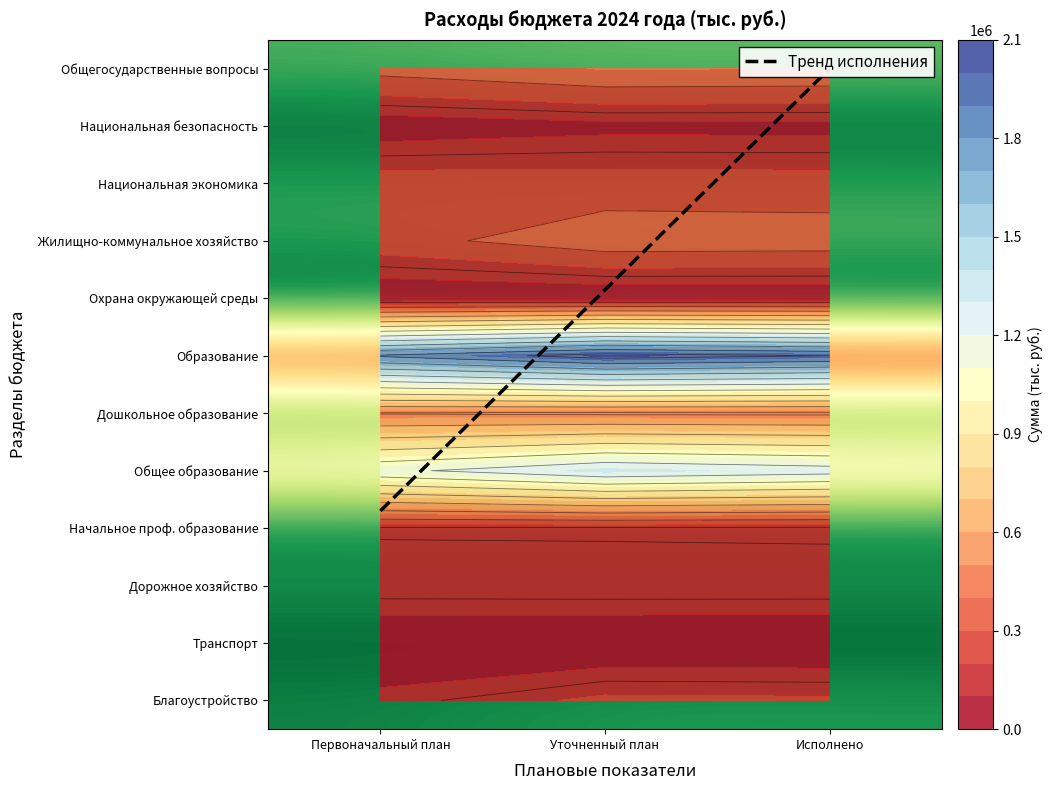

Reading left to right, list all the values displayed in this chart.

Общегосударственные вопросы: 337196.7	405720.0	398706.8
Национальная безопасность: 45061.2	74376.9	73859.3
Национальная экономика: 246312.5	241371.5	237635.4
Жилищно-коммунальное хозяйство: 258893.5	365046.2	359649.8
Охрана окружающей среды: 15817.0	17042.7	17042.7
Образование: 1819051.0	2019412.9	1949712.4
Дошкольное образование: 439883.1	426436.8	425097.8
Общее образование: 1161833.3	1329546.3	1265395.7
Начальное проф. образование: 139979.4	136916.1	133373.2
Дорожное хозяйство: 190086.7	193459.2	192728.2
Транспорт: 16593.6	11280.7	11108.2
Благоустройство: 123998.5	219793.7	214591.9